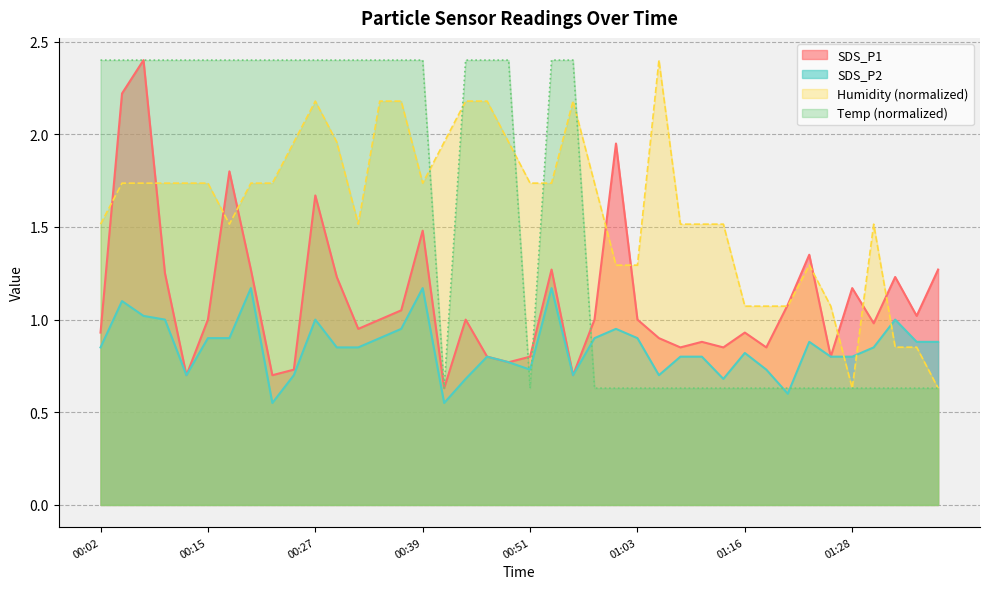

List the series in order of their overall mean, lowest first.

SDS_P2, SDS_P1